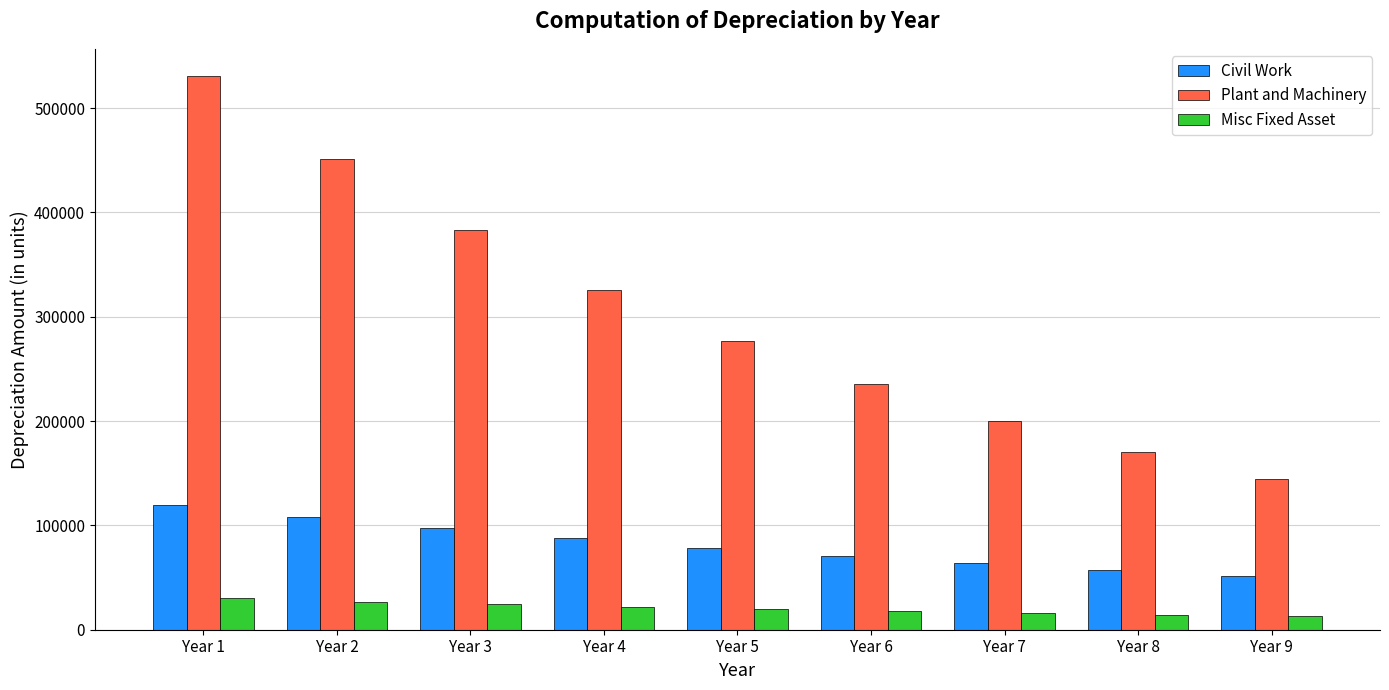

What is the difference between the maximum and minimum values in the Civil Work series?

68343.9